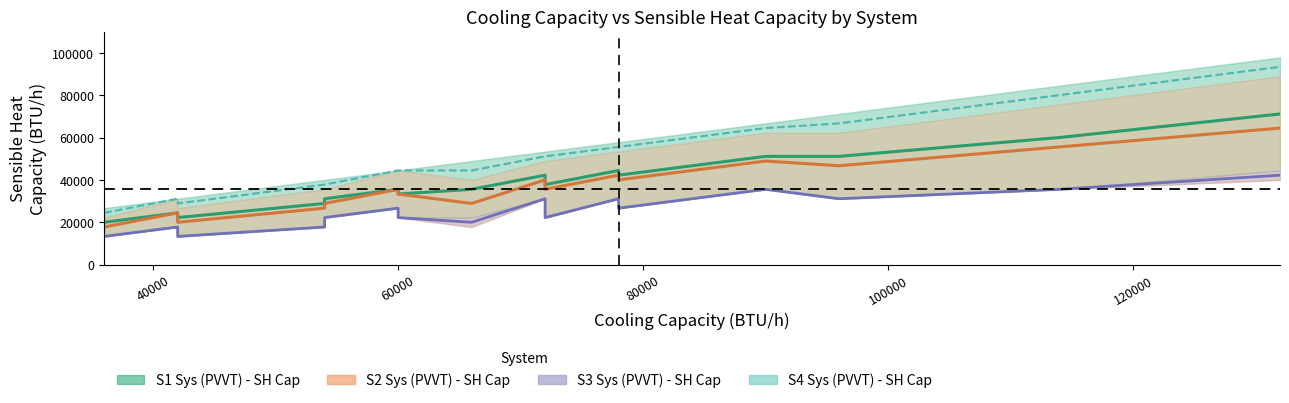

Which category has the highest value in the S1 Sys (PVVT) - Cooling Capacity series?

132000